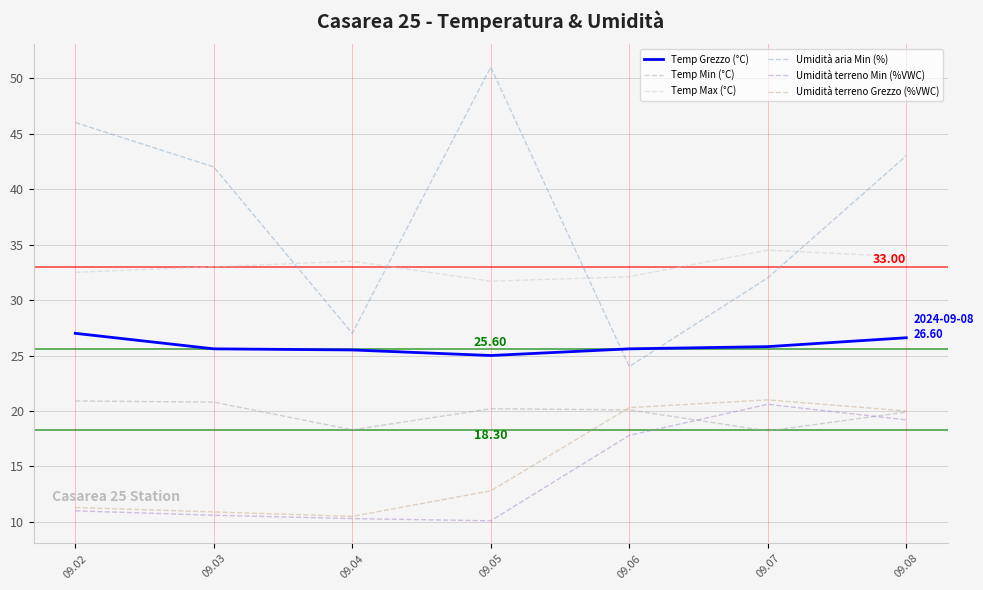

What is the maximum value for Temp Min (°C)?

20.9